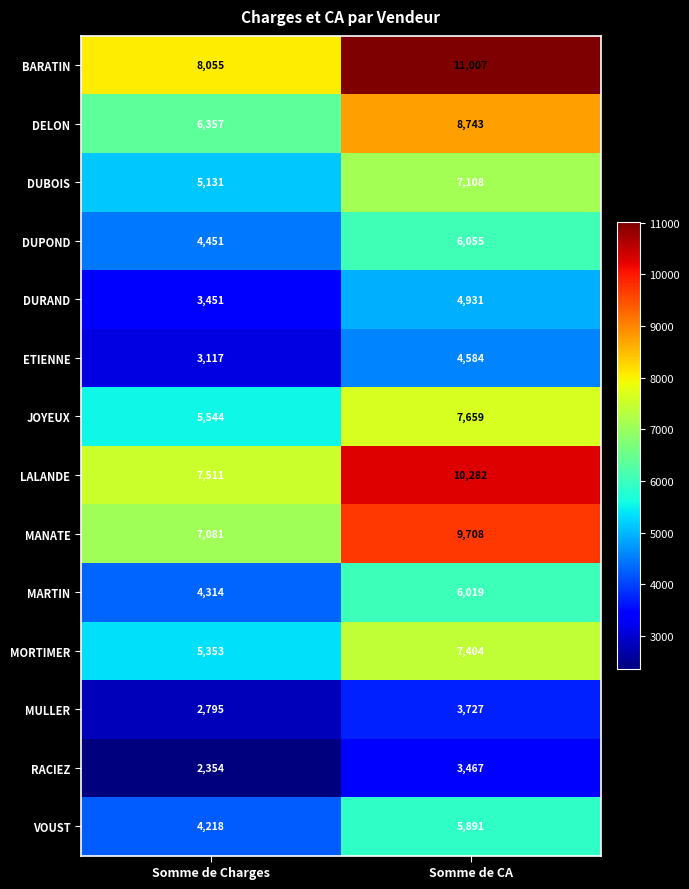

What is the sum of all DUPOND values?

10506